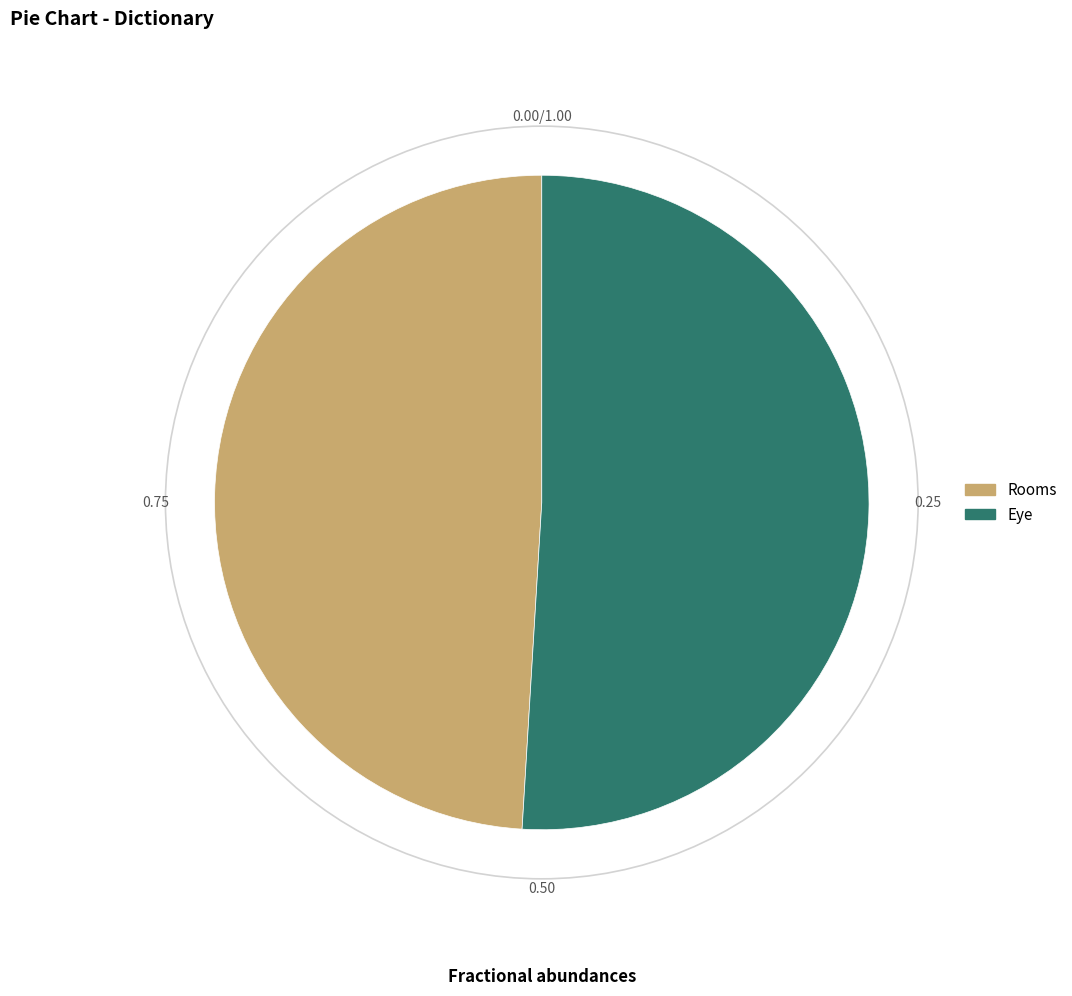

Is the sum of Eye and Rooms greater than half?

Yes